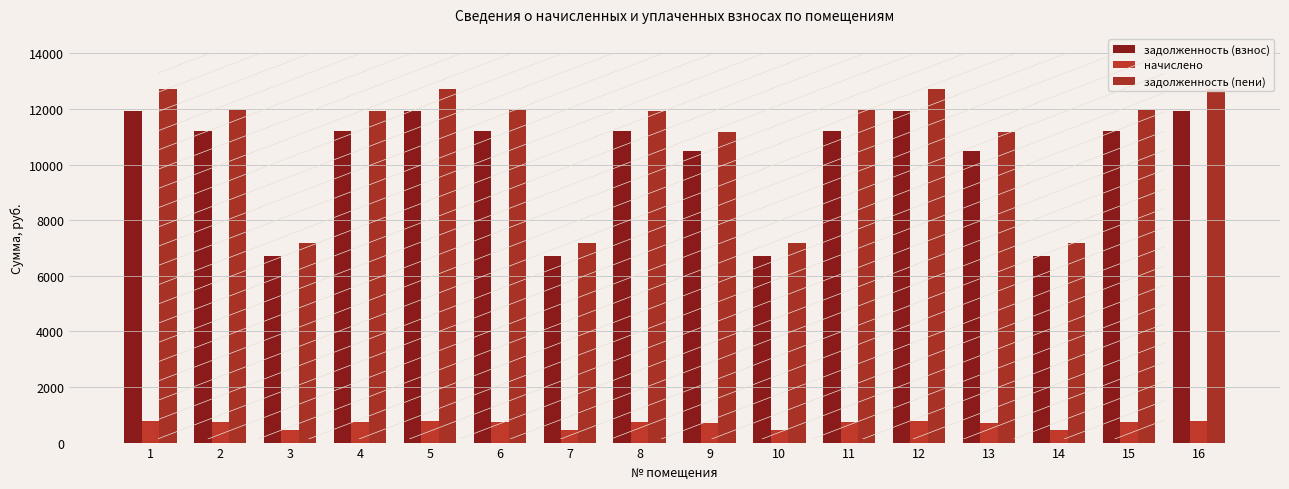

Reading left to right, list all the values displayed in this chart.

задолженность (взнос): 1=11915.5	2=11222.2	3=6728.2	4=11196.5	5=11915.5	6=11222.2	7=6728.2	8=11196.5	9=10477.4	10=6728.2	11=11222.2	12=11915.5	13=10477.4	14=6728.2	15=11222.2	16=11915.5
начислено: 1=789.3	2=743.3	3=445.6	4=741.6	5=789.3	6=743.3	7=445.6	8=741.6	9=694.0	10=445.6	11=743.3	12=789.3	13=694.0	14=445.6	15=743.3	16=789.3
задолженность (пени): 1=12704.8	2=11965.5	3=7173.8	4=11938.1	5=12704.8	6=11965.5	7=7173.8	8=11938.1	9=11171.5	10=7173.8	11=11965.5	12=12704.8	13=11171.5	14=7173.8	15=11965.5	16=12704.8